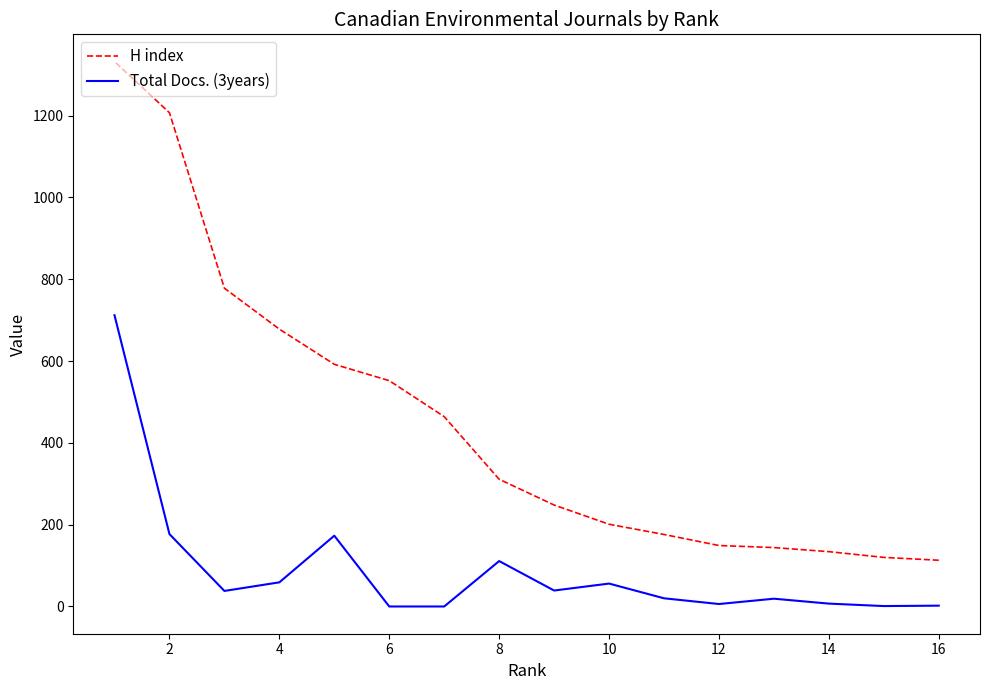

True or false: H index has more than 1 points higher than both neighbors.

False